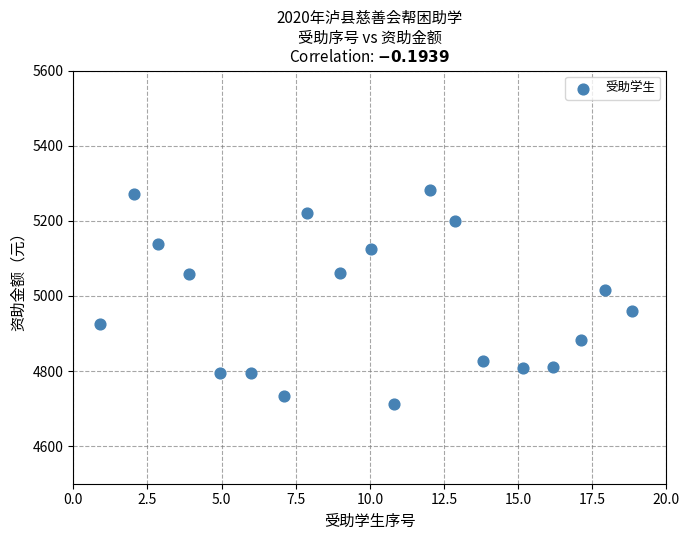

What is the range of Y values (max minus min)?

569.6